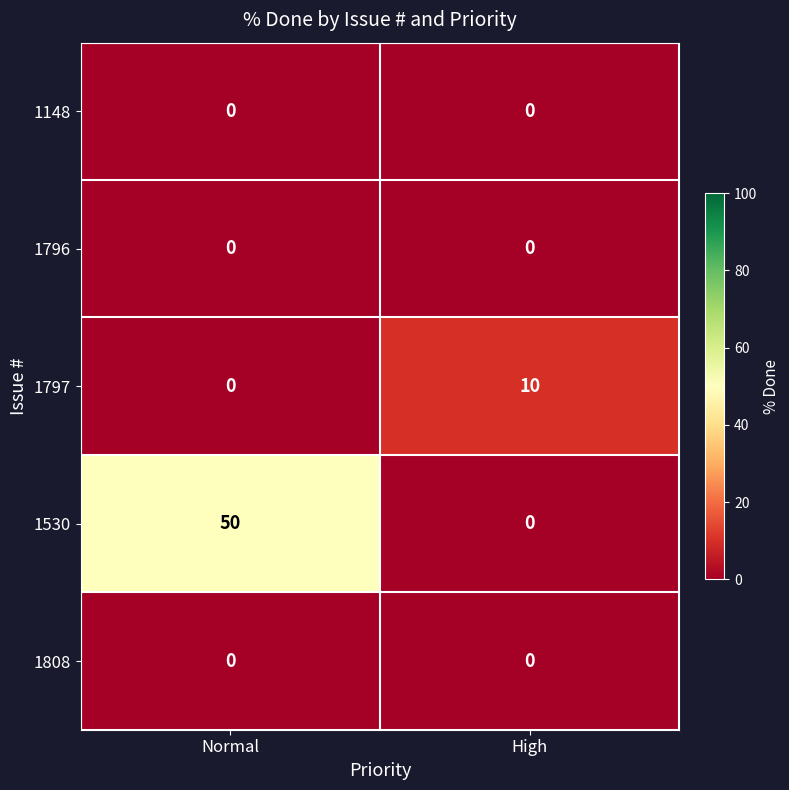

Which series has the largest total across all categories?

1530